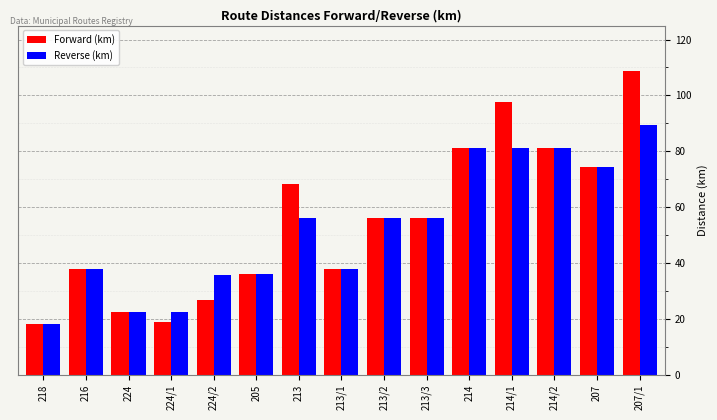

What is the sum of the Reverse (km) values at 213 and 216?

94.1